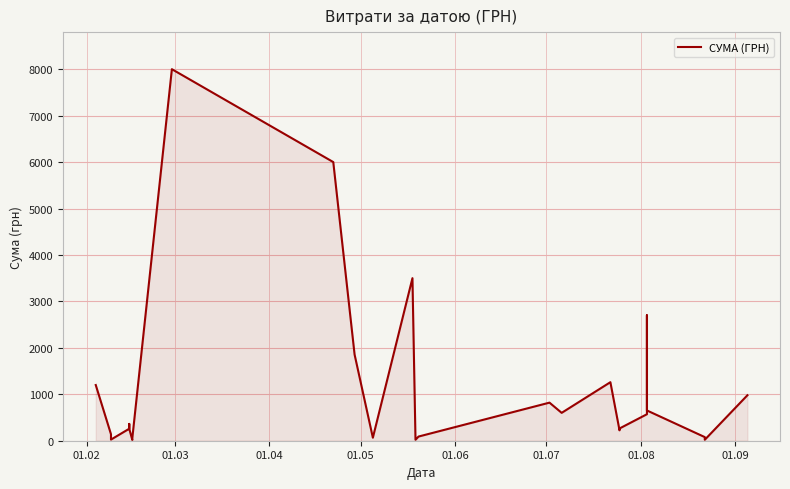

Reading right to left, what are all the values shown in this chart?

979.2	20.4	77.9	651.6	2700.0	570.3	263.6	224.1	1260.3	600.0	820.0	89.7	20.4	20.4	3500.0	64.9	1855.0	6000.0	8000.0	51.4	17.1	258.4	361.8	258.4	24.5	140.0	1199.3